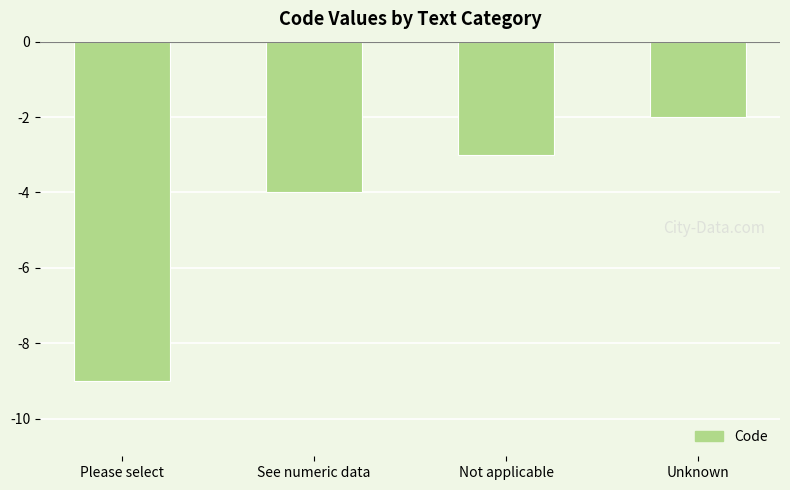

At which label is the value closest to -5?

See numeric data